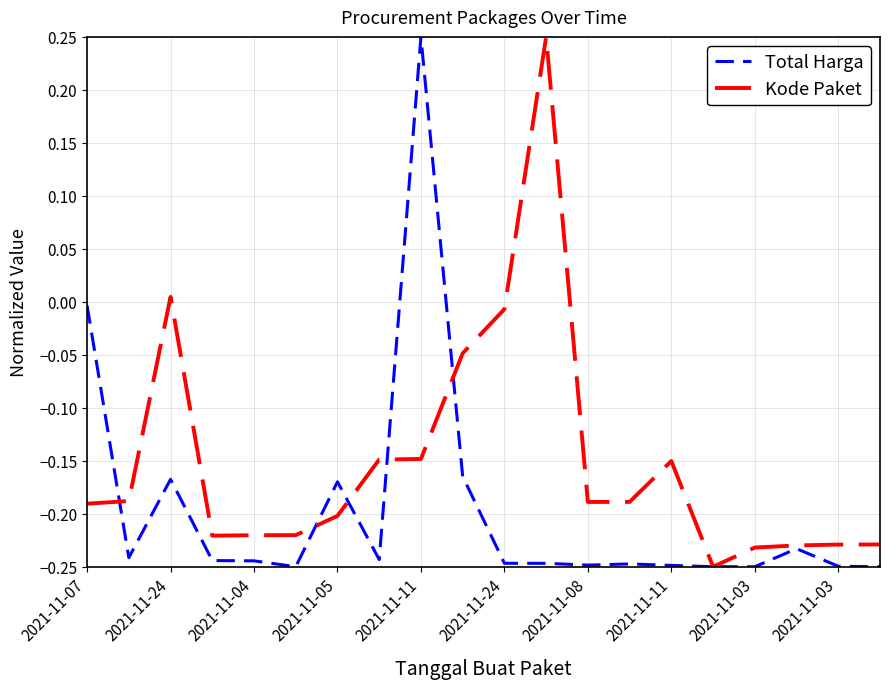

List the series in order of their overall mean, highest first.

Kode Paket, Total Harga